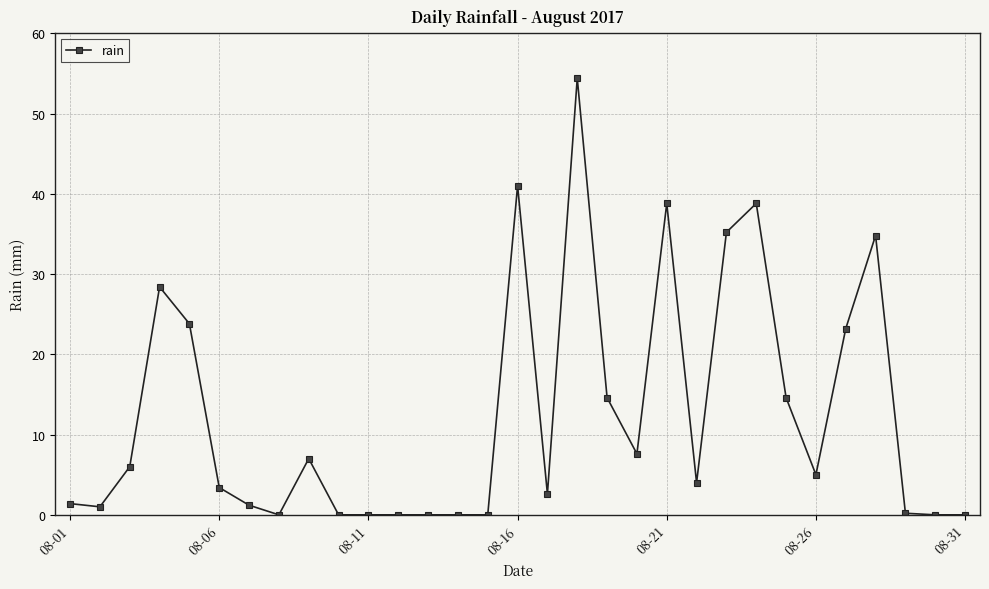

True or false: the data has more than 1 interior local peaks.

True